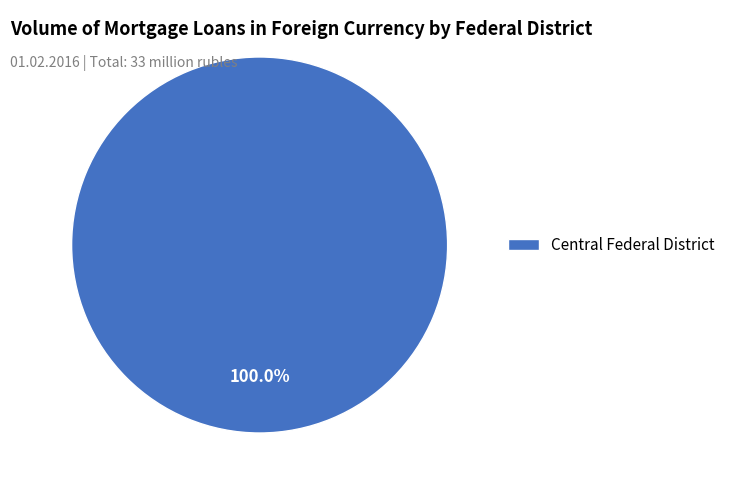

Rank the categories by value from highest to lowest.

Central Federal District